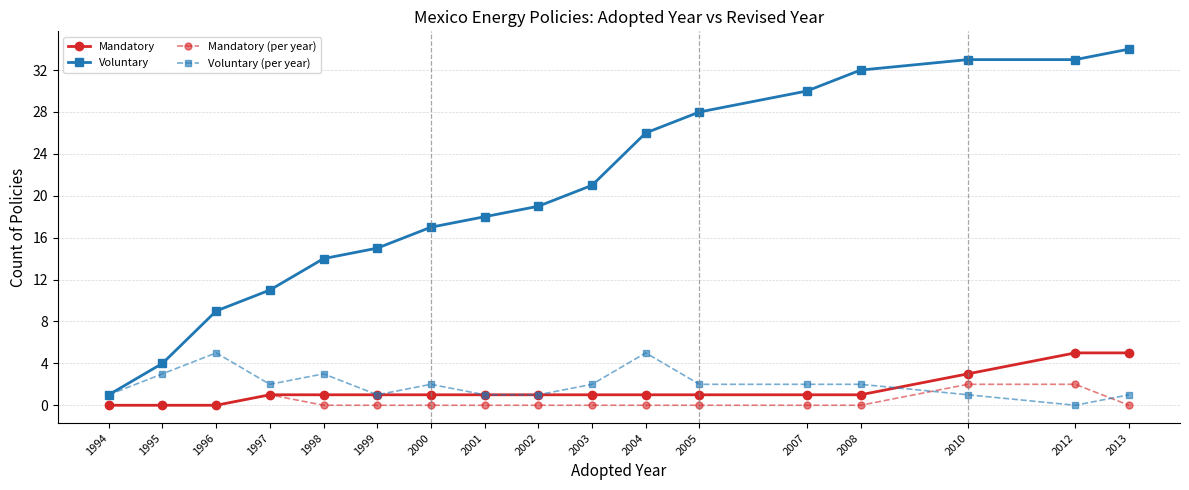

True or false: Mandatory and Voluntary (per year) intersect in this chart.

True